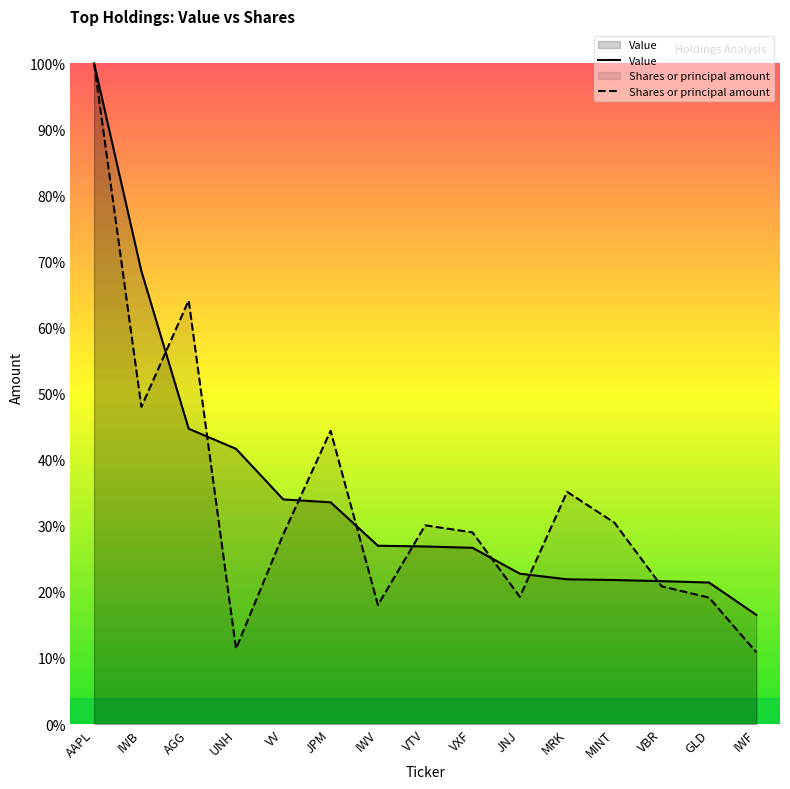

The value of Shares or principal amount at IWF is 0.0. True or false?

False